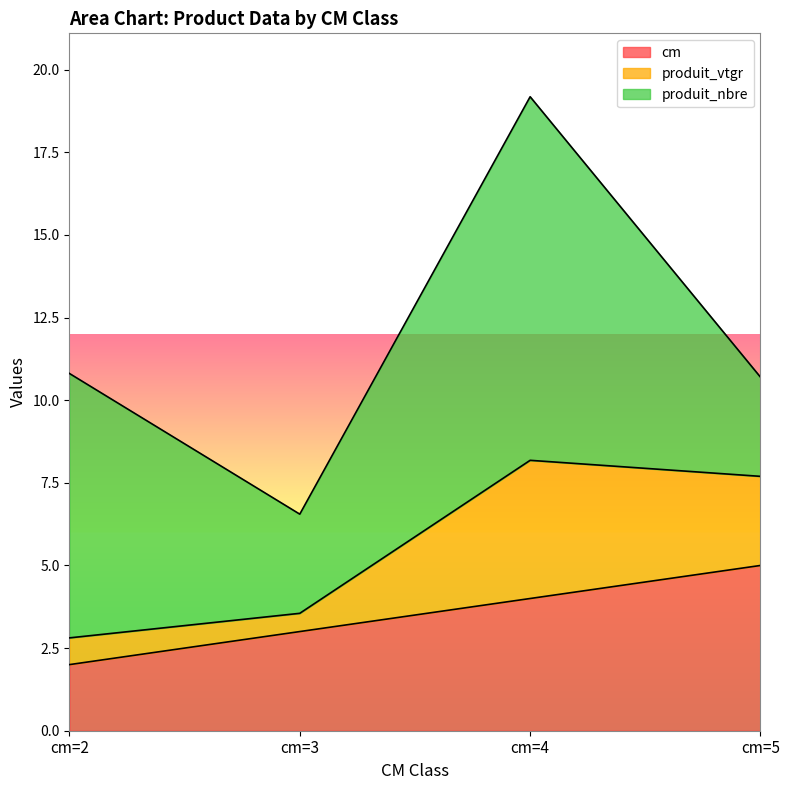

Which has a higher value, cm=3 or cm=5?

cm=5